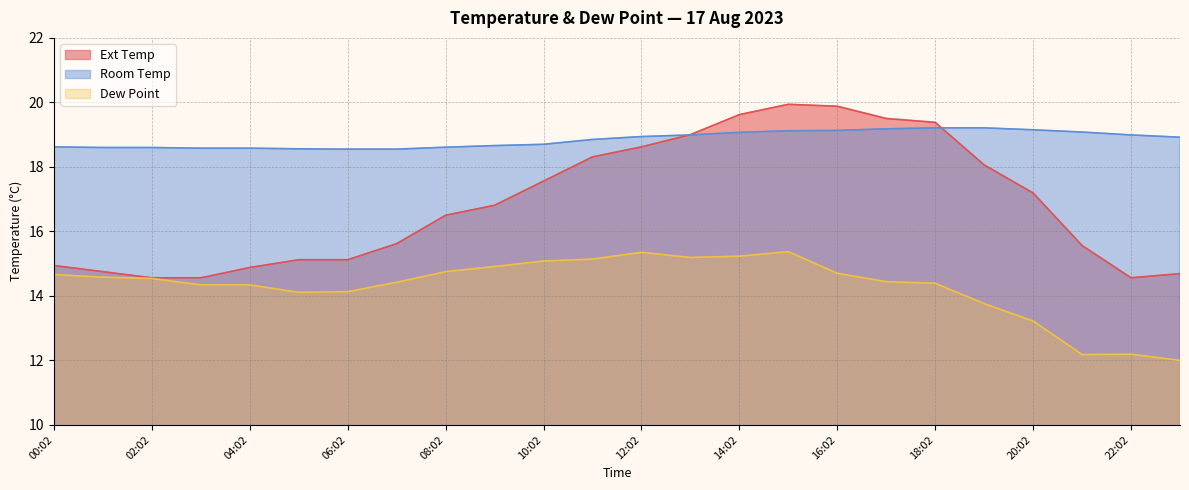

What position from the left is 00:02?

1